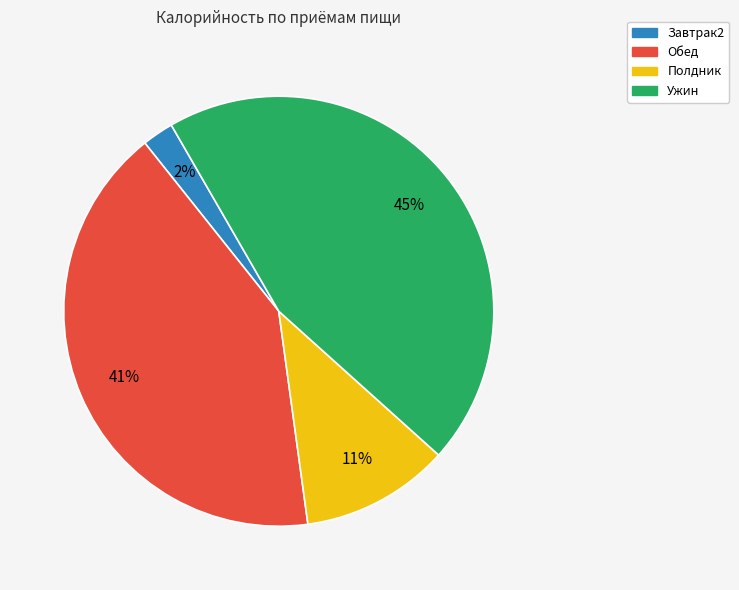

To the nearest percent, what portion does Обед represent?

41%